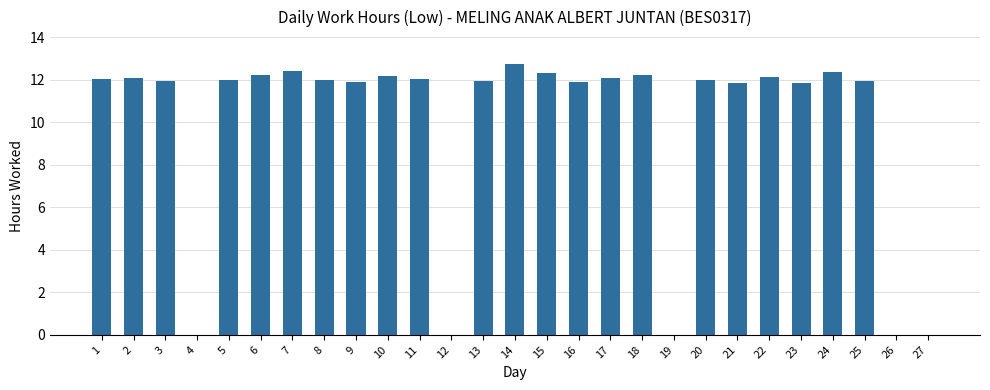

The value at 24 is 12.4. True or false?

True